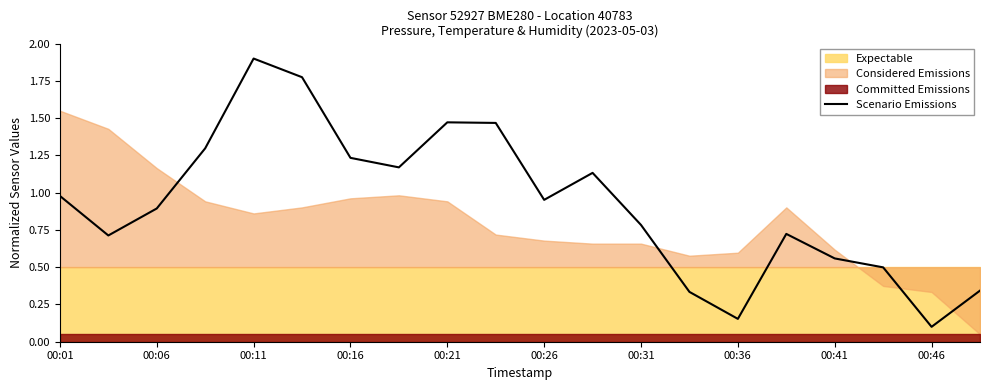

How many lines are shown in the chart?

1